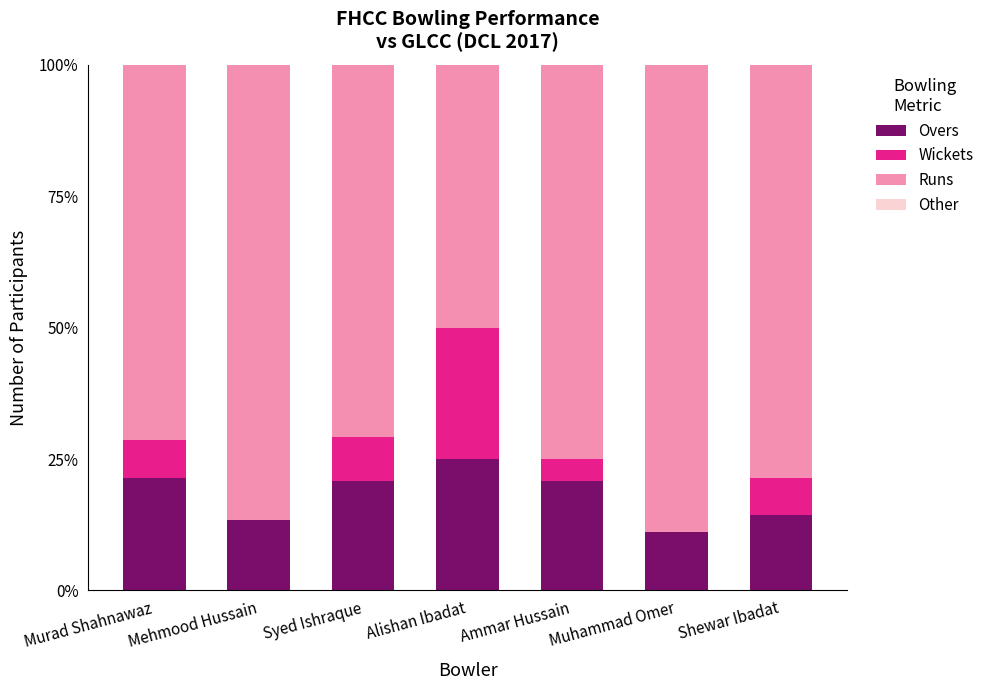

What is the sum of the Overs values at Syed Ishraque and Shewar Ibadat?

0.4